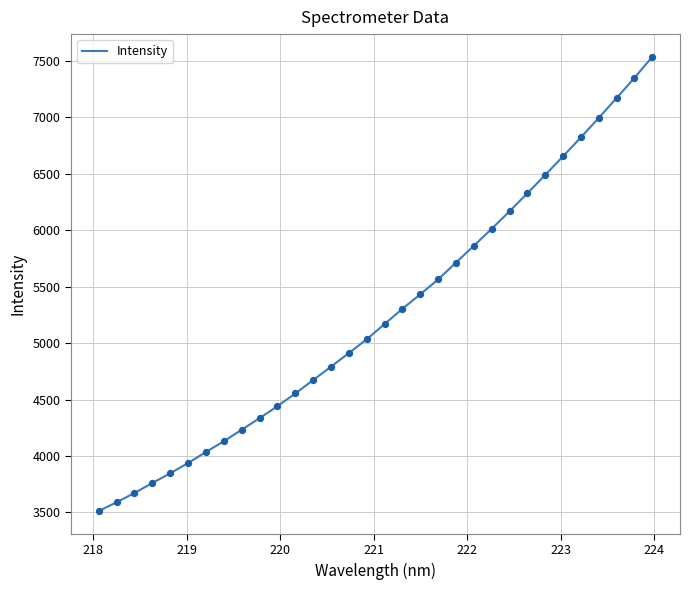

What is the difference between the maximum and minimum values?

4025.0